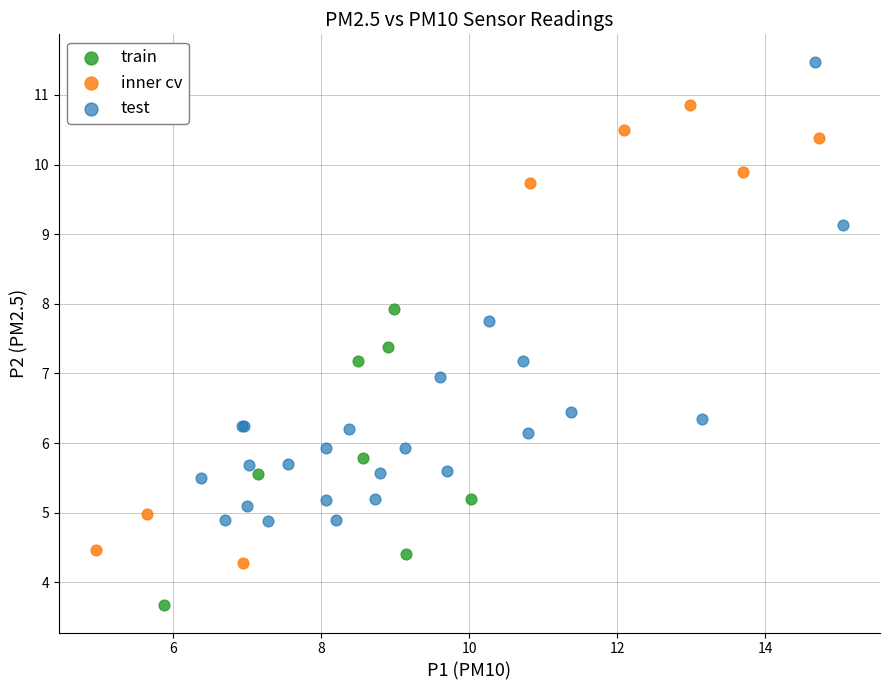

Which series reaches the maximum Y coordinate?

test